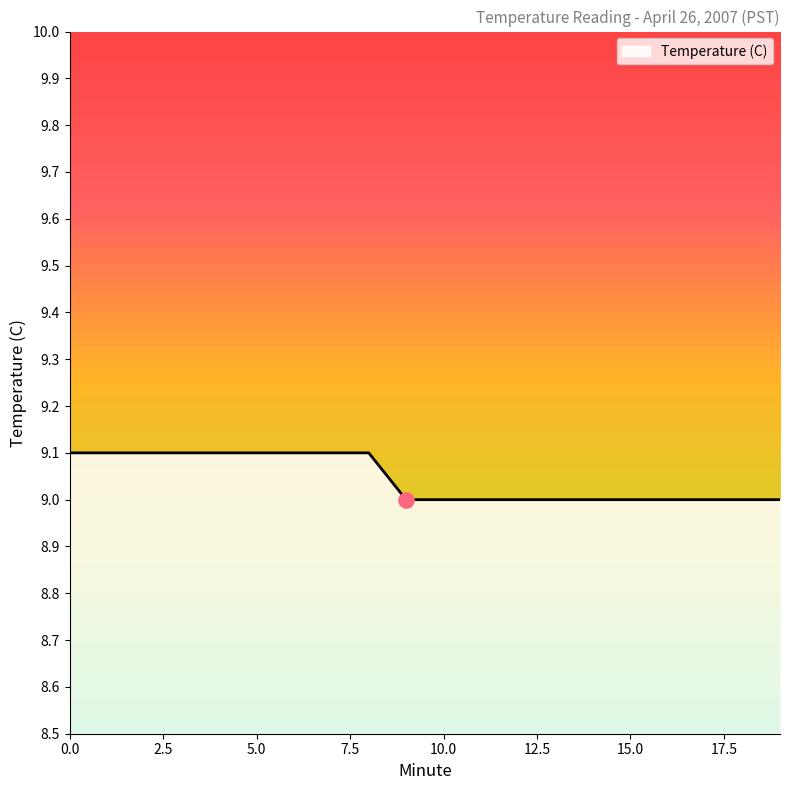

What is the maximum value shown in the chart?

9.1